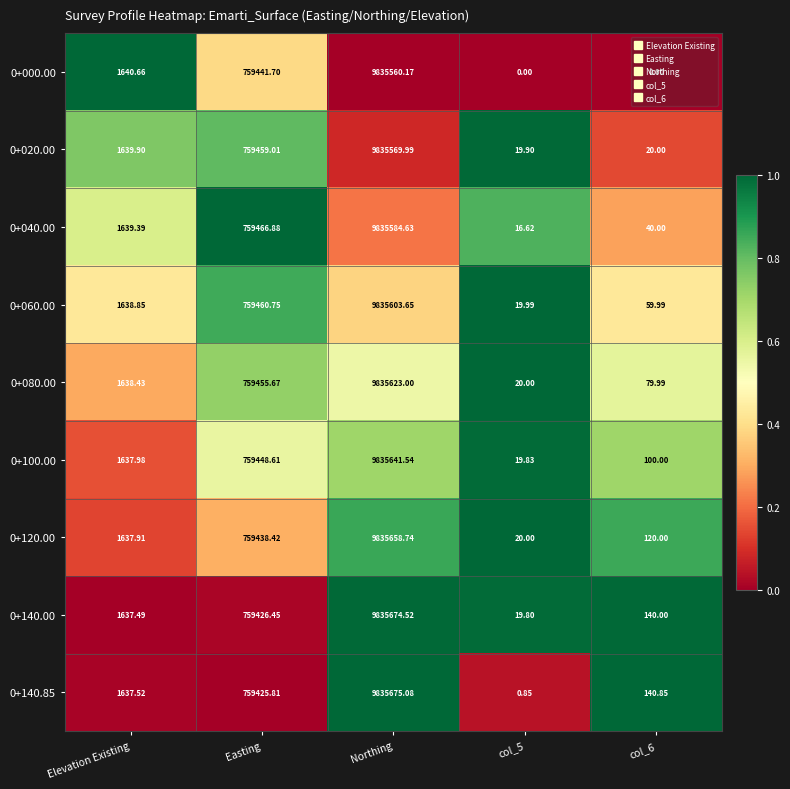

Which series has the largest total across all categories?

0+140.00